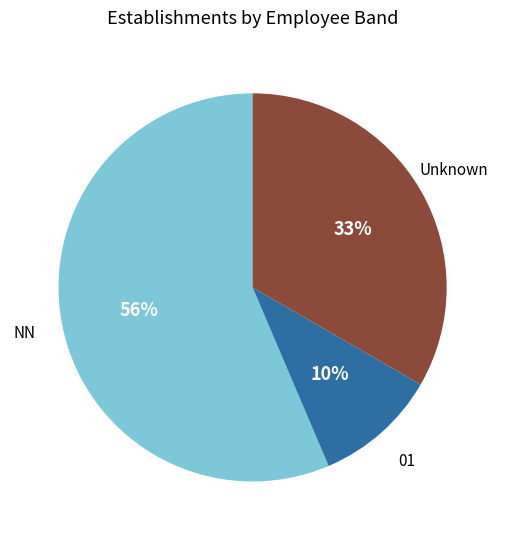

To the nearest percent, what is the average slice percentage?

33%